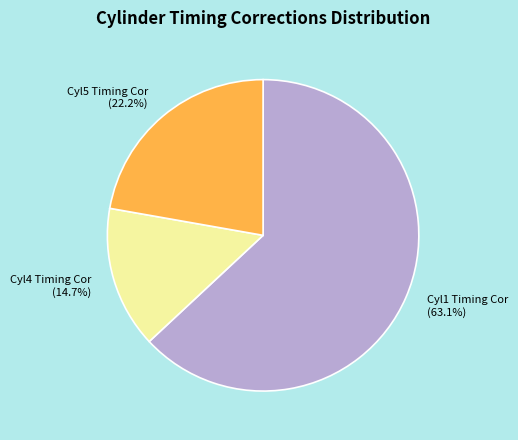

Does any single category account for the majority?

Yes